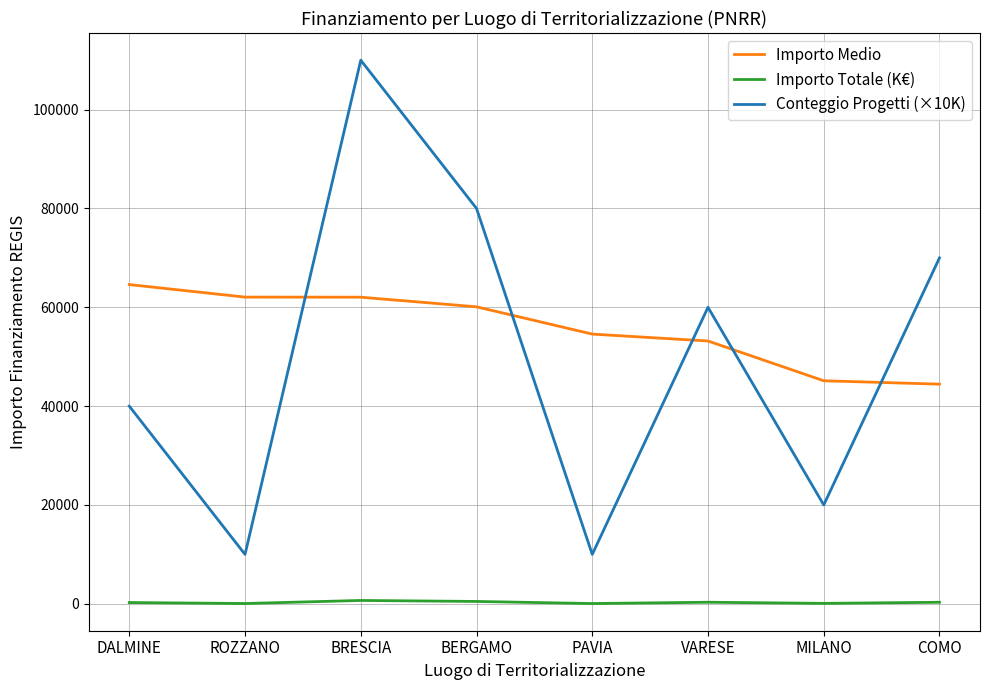

True or false: Importo Medio and Importo Totale (K€) cross at least once.

False